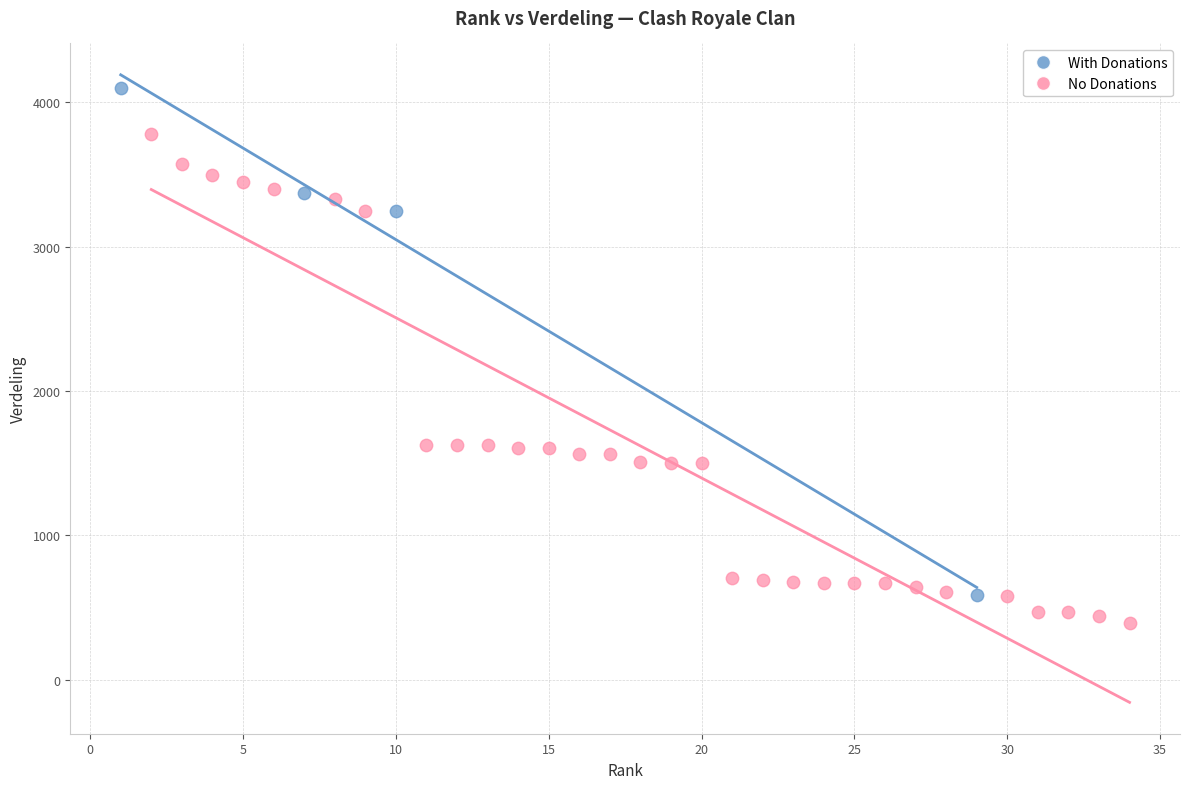

Which series has the widest spread of Y values?

With Donations